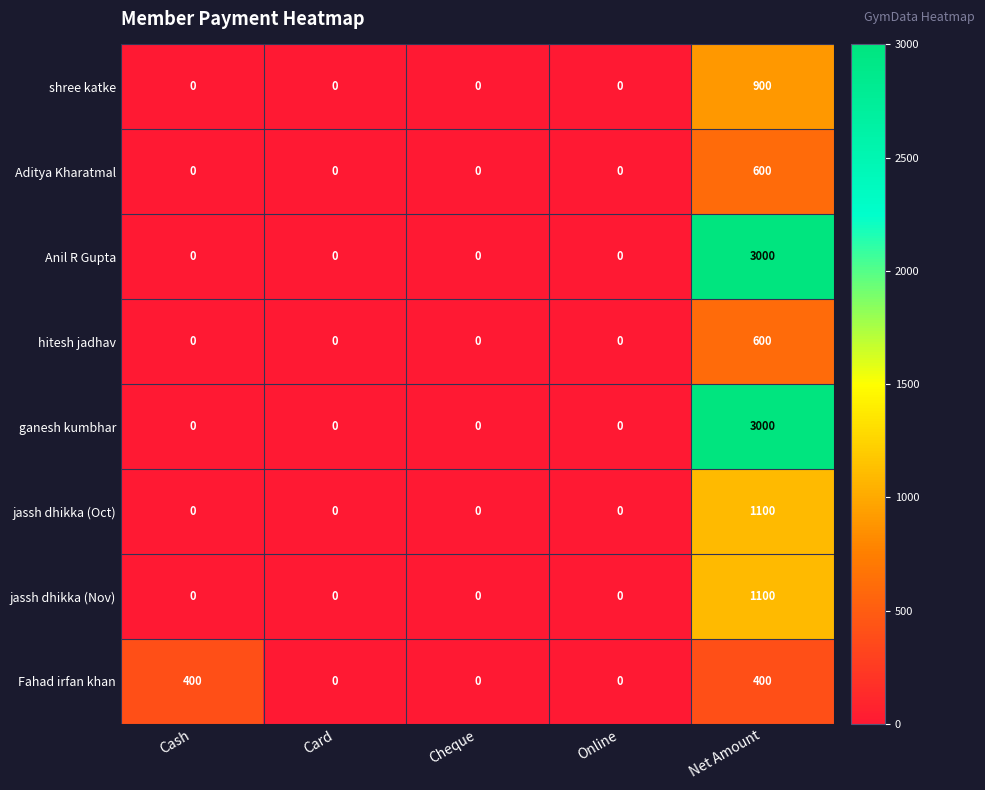

What is the difference between the maximum and minimum values in the Aditya Kharatmal series?

600